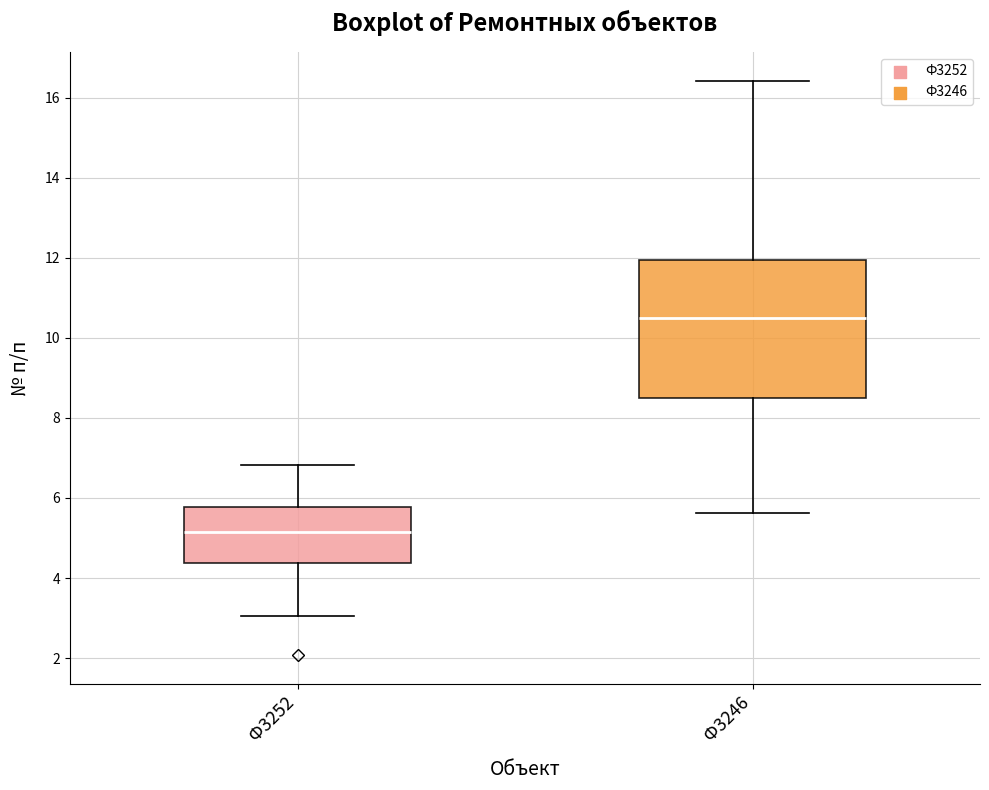

Where does the upper whisker of the box for Ф3246 end on the y-axis? The values are not printed on the chart, so give them approximately, as read against the axis.

16.4